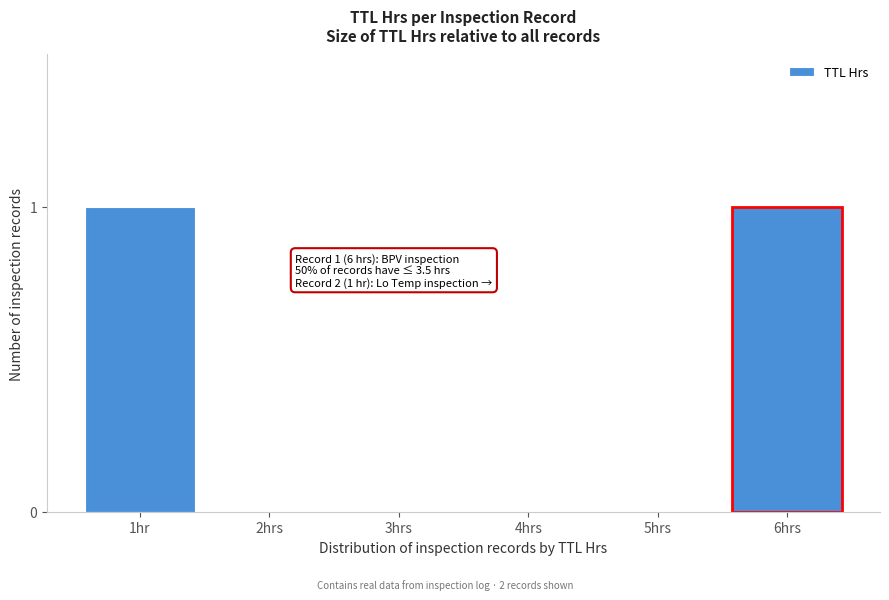

Reading left to right, list all the values displayed in this chart.

1hr=1	2hrs=0	3hrs=0	4hrs=0	5hrs=0	6hrs=1